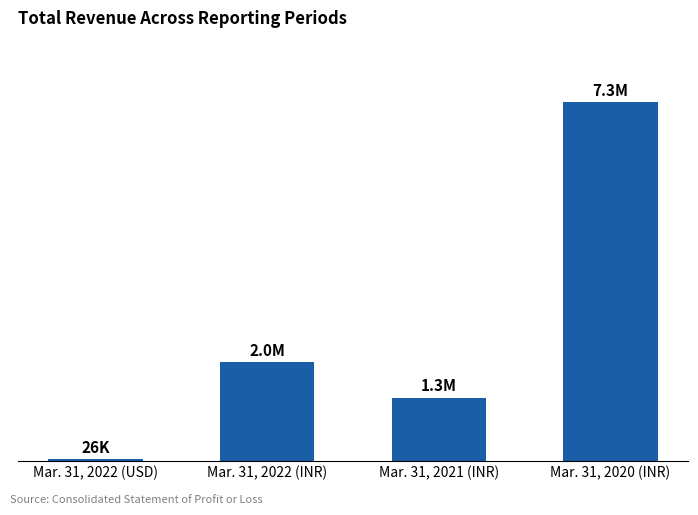

Reading left to right, transcribe all the data shown in this chart.

26221	1989376	1271268	7259355